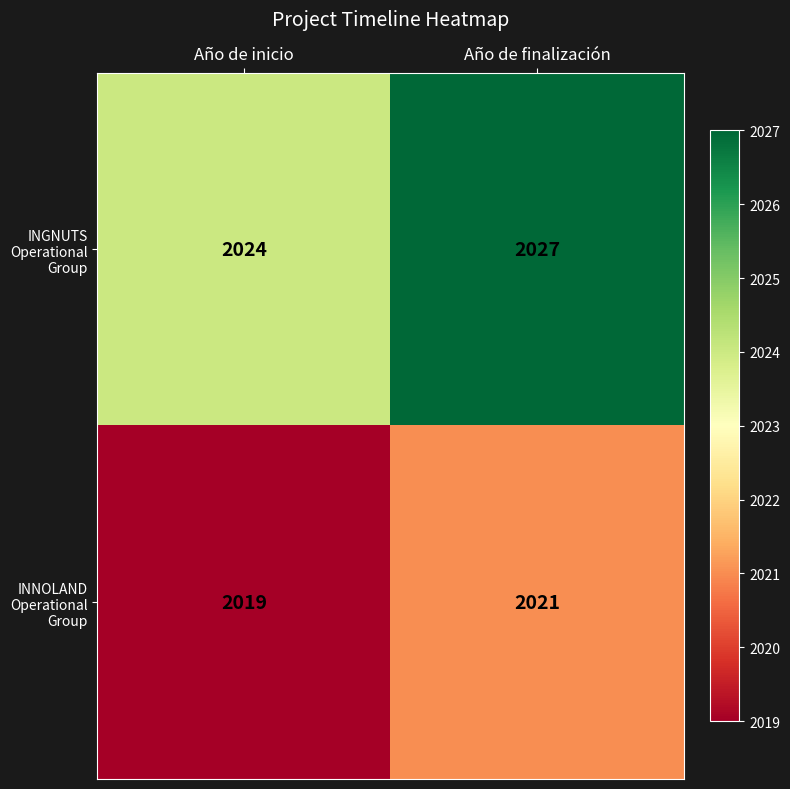

At which label is INGNUTS Operational Group closest to 2025?

Año de inicio